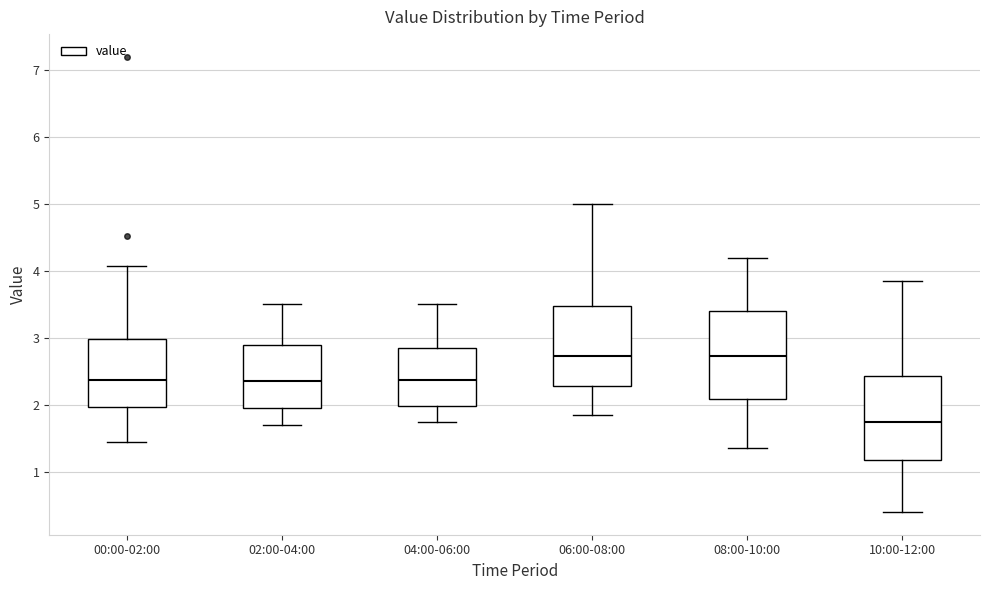

Reading left to right, transcribe this box plot: for each box, give where its median line is, the range the box spans, and where its two whiskers end, as read against the y-axis. The values are not printed on the chart, so give them approximately, as read against the axis.

00:00-02:00: median 2.4, box 2.0 to 3.0, whiskers 1.5 to 4.1
02:00-04:00: median 2.4, box 2.0 to 2.9, whiskers 1.7 to 3.5
04:00-06:00: median 2.4, box 2.0 to 2.9, whiskers 1.8 to 3.5
06:00-08:00: median 2.7, box 2.3 to 3.5, whiskers 1.9 to 5.0
08:00-10:00: median 2.7, box 2.1 to 3.4, whiskers 1.4 to 4.2
10:00-12:00: median 1.8, box 1.2 to 2.4, whiskers 0.4 to 3.9